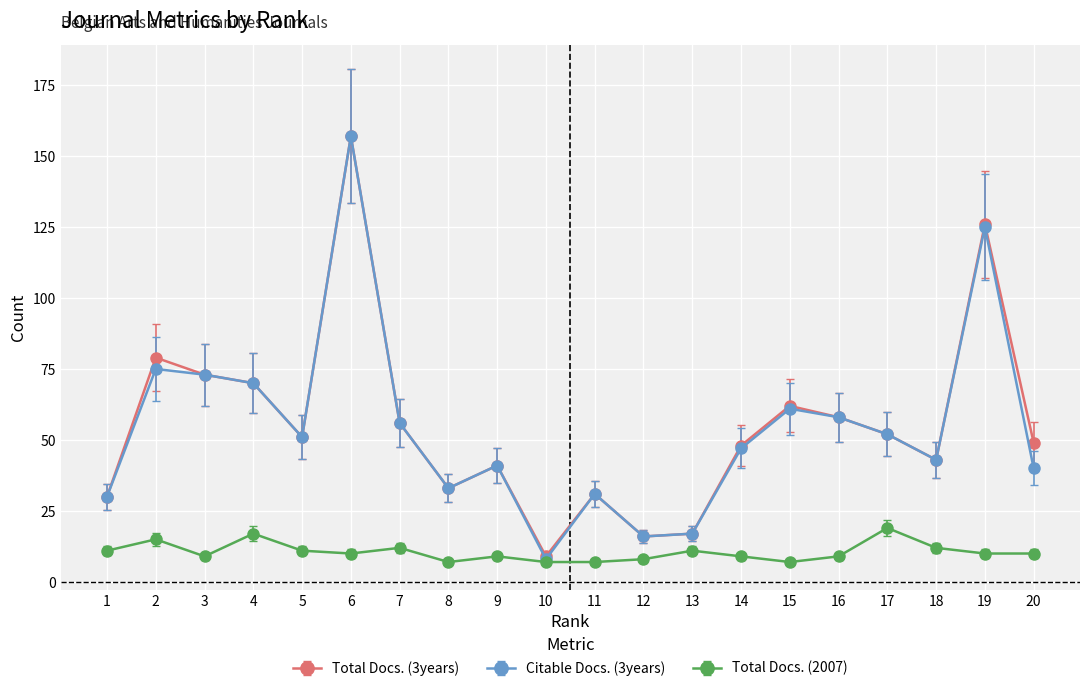

What is the difference between the highest and lowest values at 5?

40